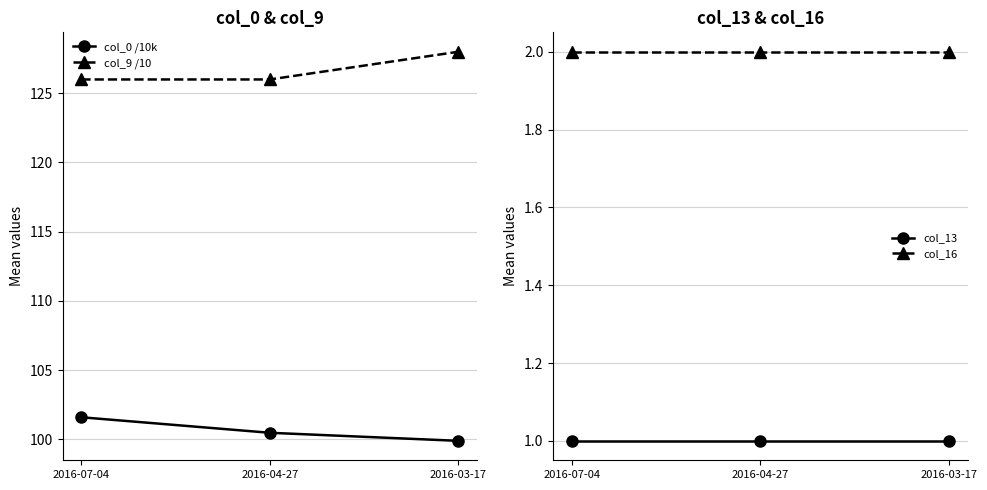

Reading left to right, list all the values displayed in this chart.

col_0 /10k: 101.6	100.5	99.9
col_9 /10: 126.0	126.0	128.0
col_13: 1.0	1.0	1.0
col_16: 2.0	2.0	2.0